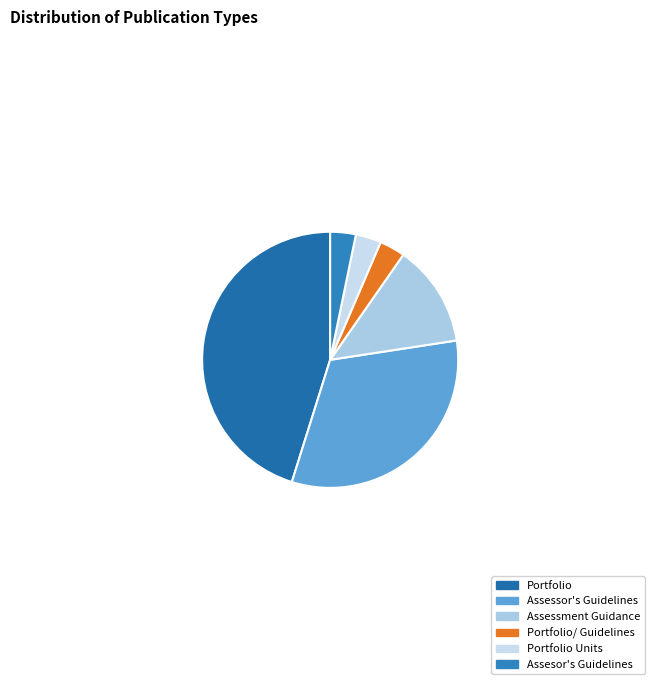

Rank the categories by value from highest to lowest.

Portfolio, Assessor's Guidelines, Assessment Guidance, Portfolio/ Guidelines, Portfolio Units, Assesor's Guidelines